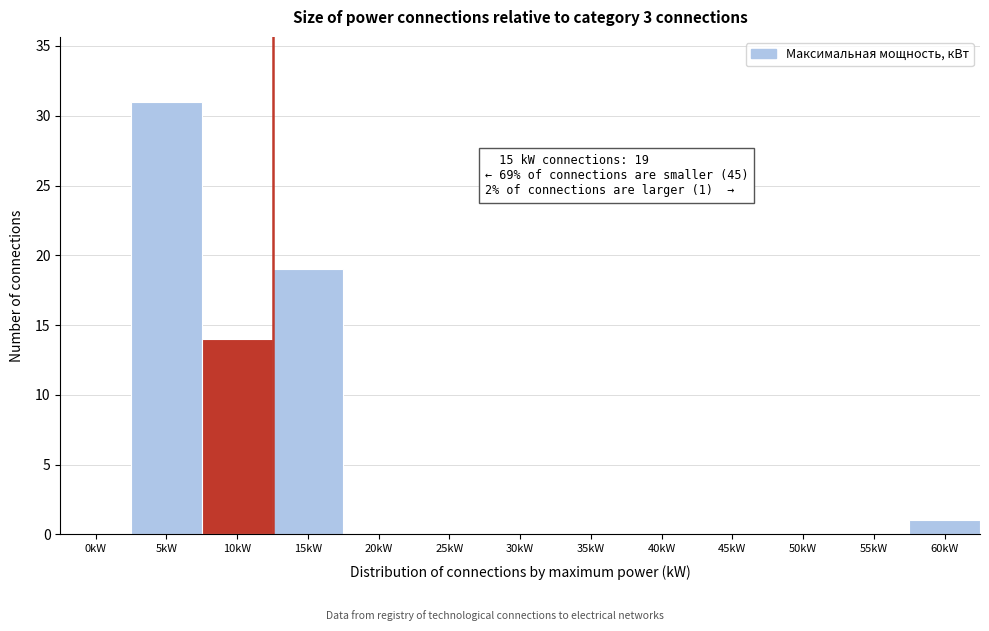

Reading left to right, extract all data points from this chart.

0kW=0	5kW=31	10kW=14	15kW=19	20kW=0	25kW=0	30kW=0	35kW=0	40kW=0	45kW=0	50kW=0	55kW=0	60kW=1